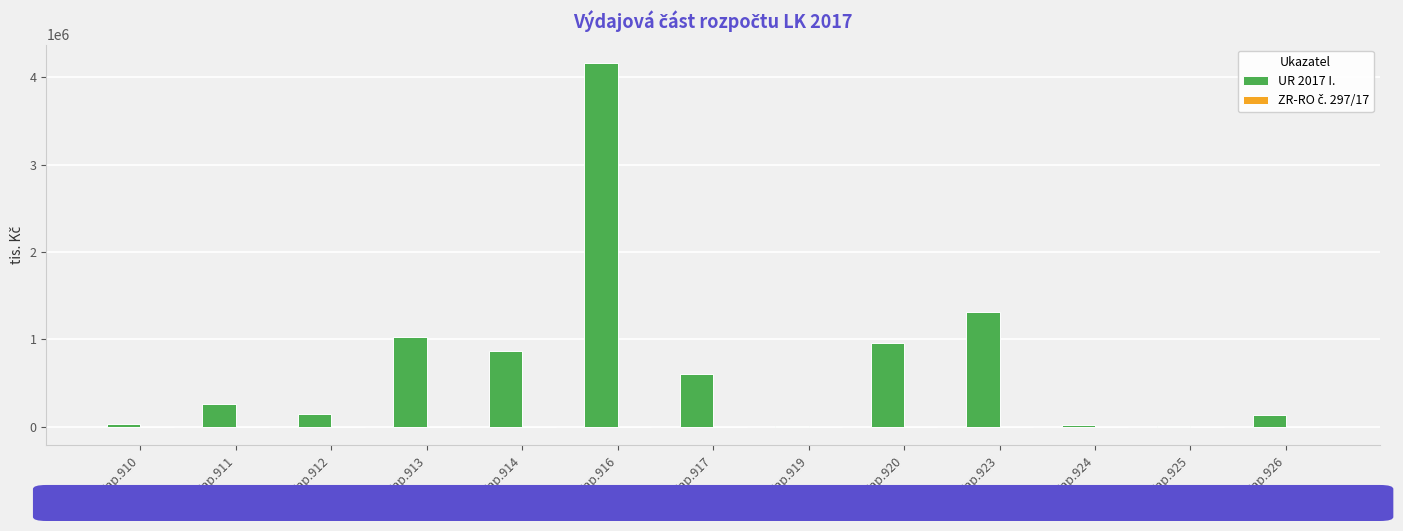

Between Kap.914 and Kap.923, which series saw the biggest shift?

UR 2017 I.